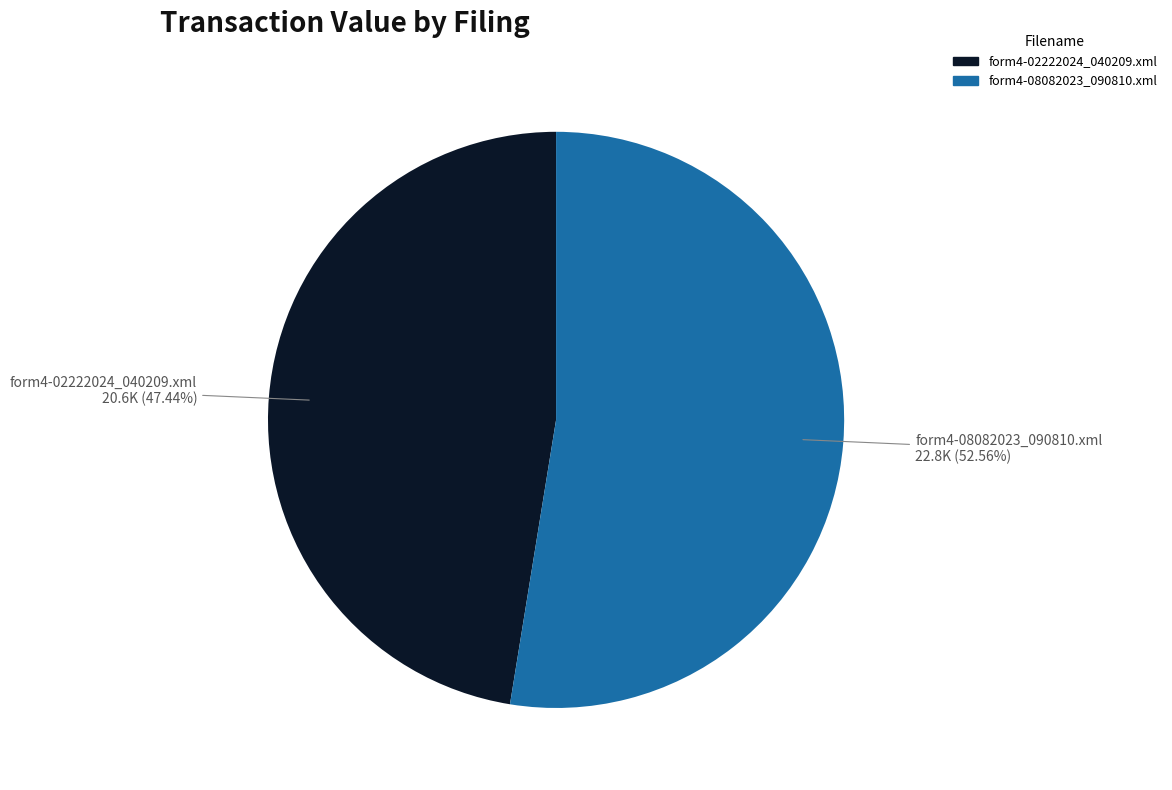

True or false: form4-02222024_040209.xml accounts for 47% of the total.

True